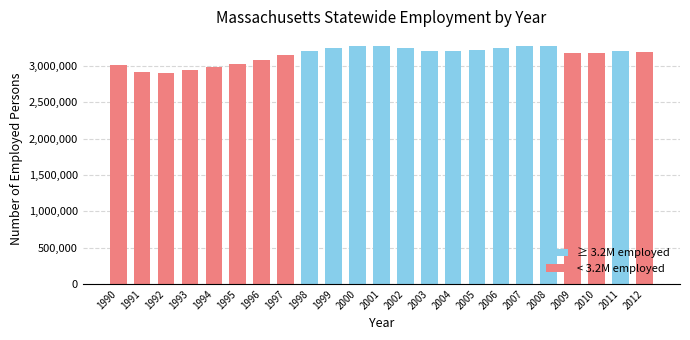

What is the maximum value shown in the chart?

3277179